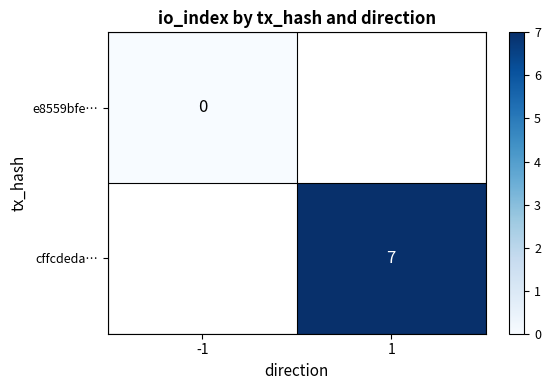

True or false: cffcdeda… has a value of 12 at 1.

False